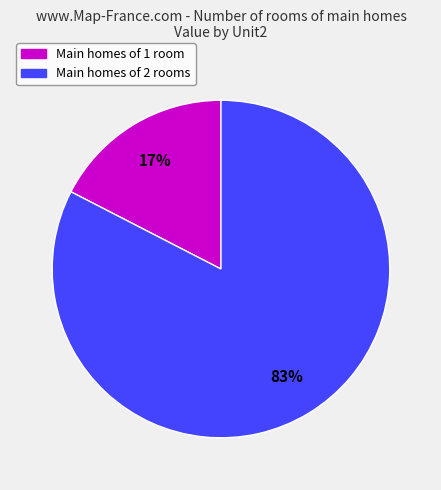

Does any single category account for the majority?

Yes